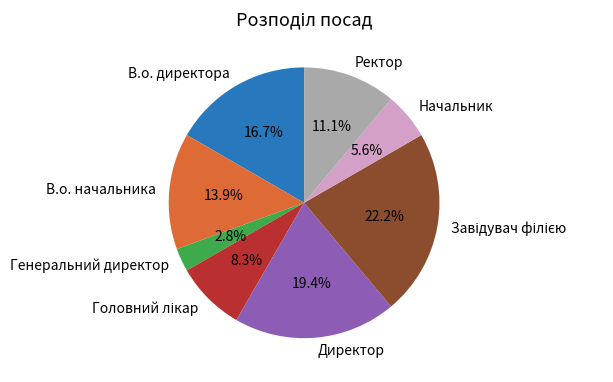

Combined, what portion of the pie is Директор and Генеральний директор?

22.2%